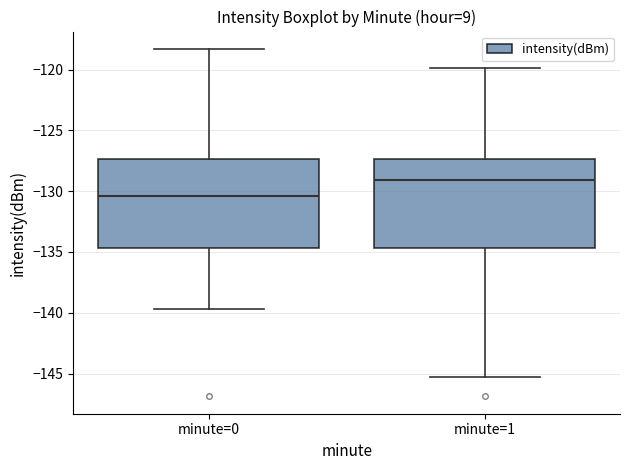

Where does the median line of the box for minute=1 sit on the y-axis? The values are not printed on the chart, so give them approximately, as read against the axis.

-129.0